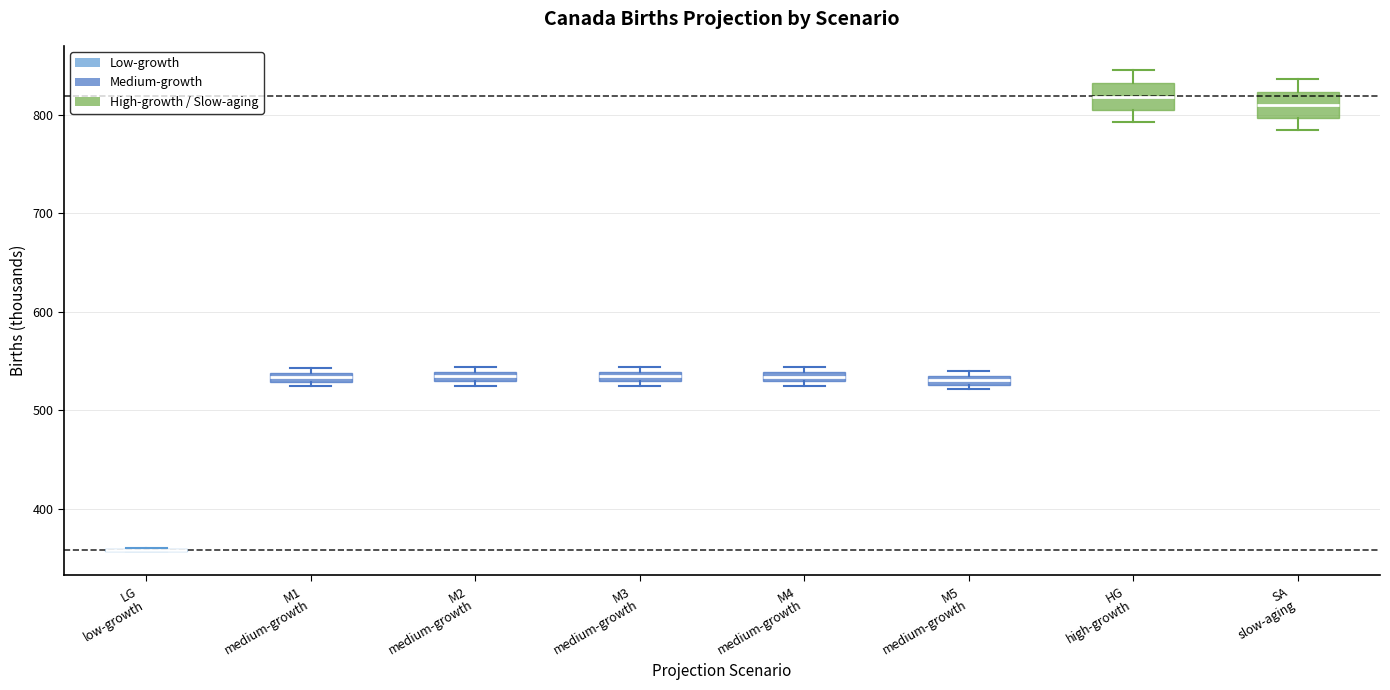

Where is the lower edge of the box for SA slow-aging on the y-axis? The values are not printed on the chart, so give them approximately, as read against the axis.

800